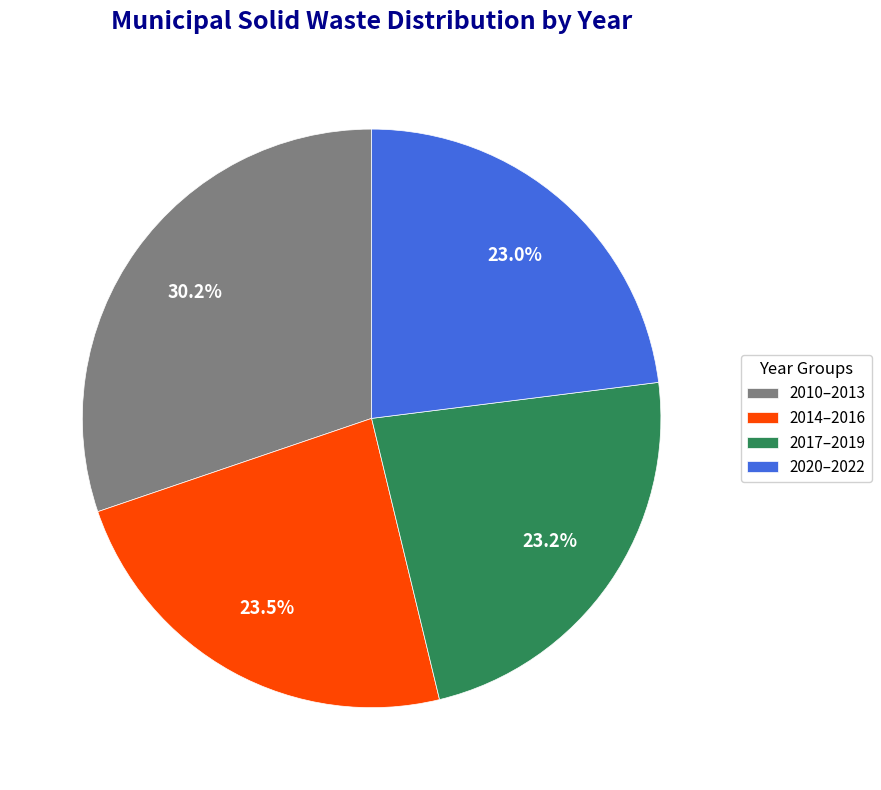

What is the ratio of the value at 2014–2016 to the value at 2010–2013?

0.8